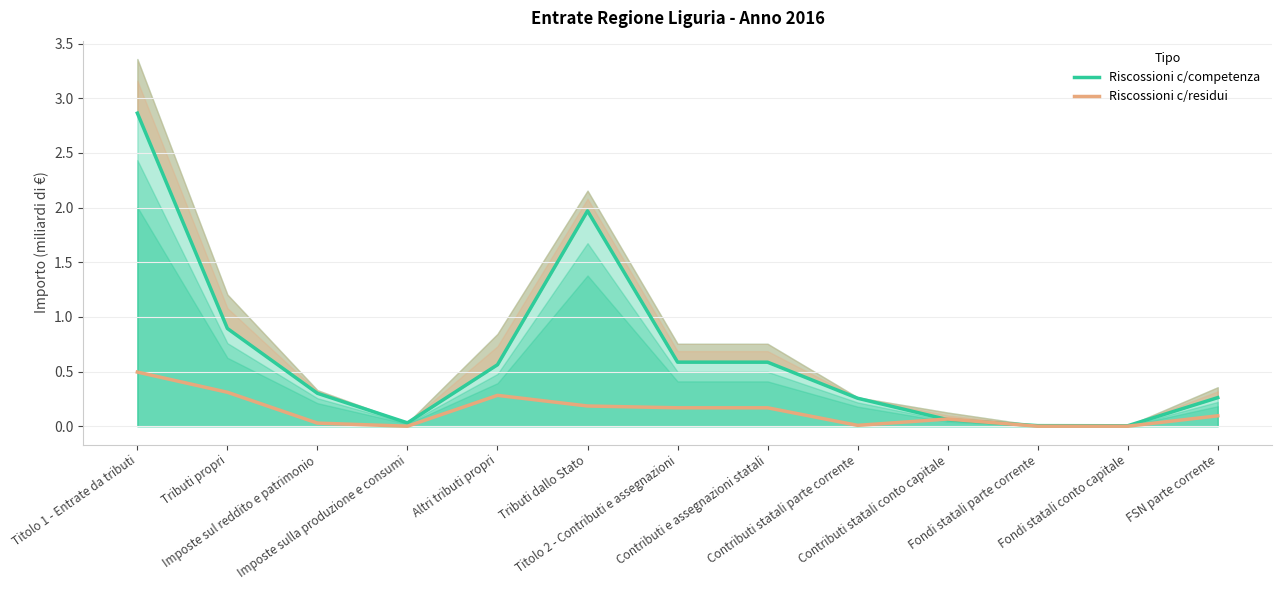

Which category has the highest value in the Riscossioni c/residui series?

Titolo 1 - Entrate da tributi